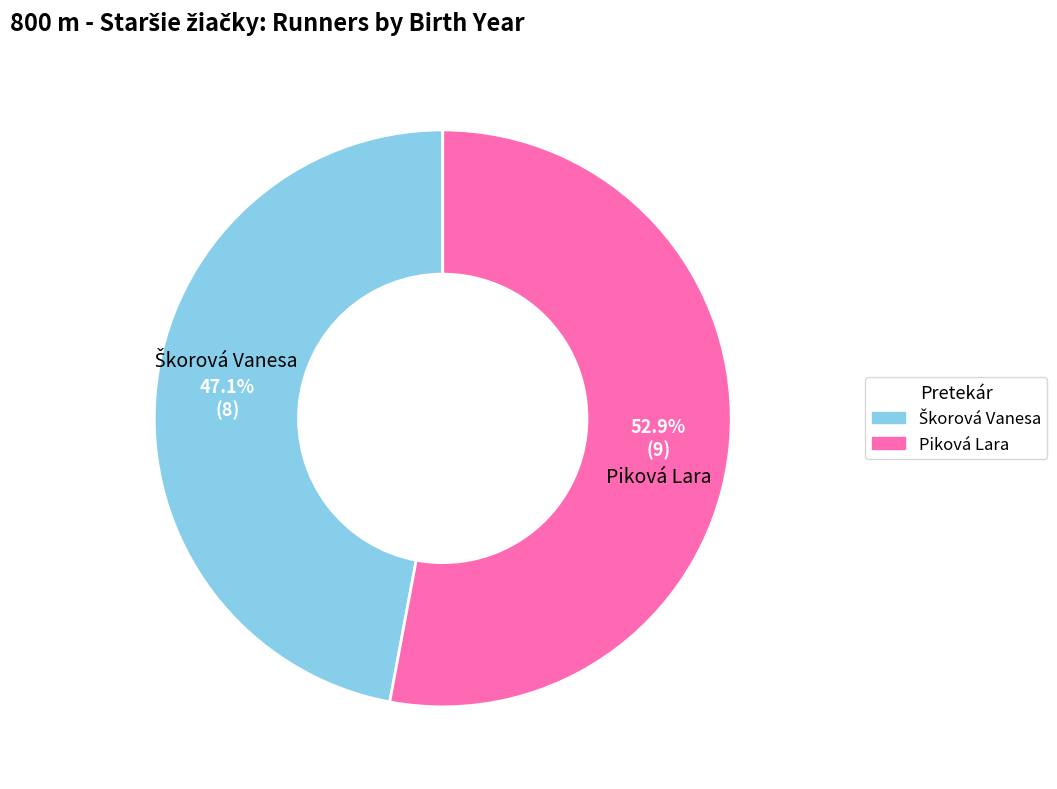

Which category has the biggest portion of the pie?

Piková Lara